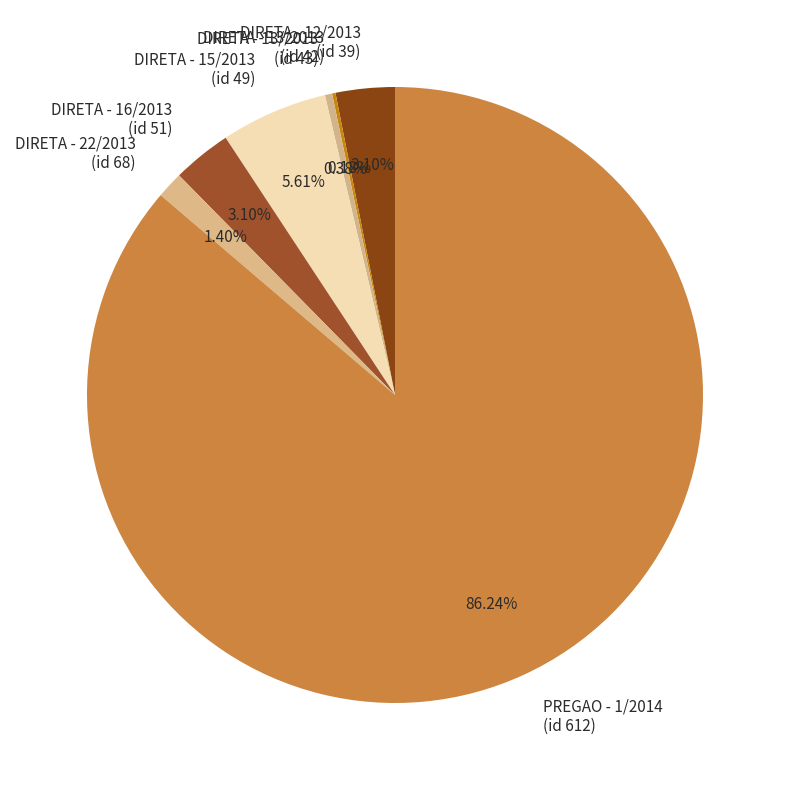

Is the sum of DIRETA - 16/2013 (id 51) and DIRETA - 15/2013 (id 49) greater than half?

No